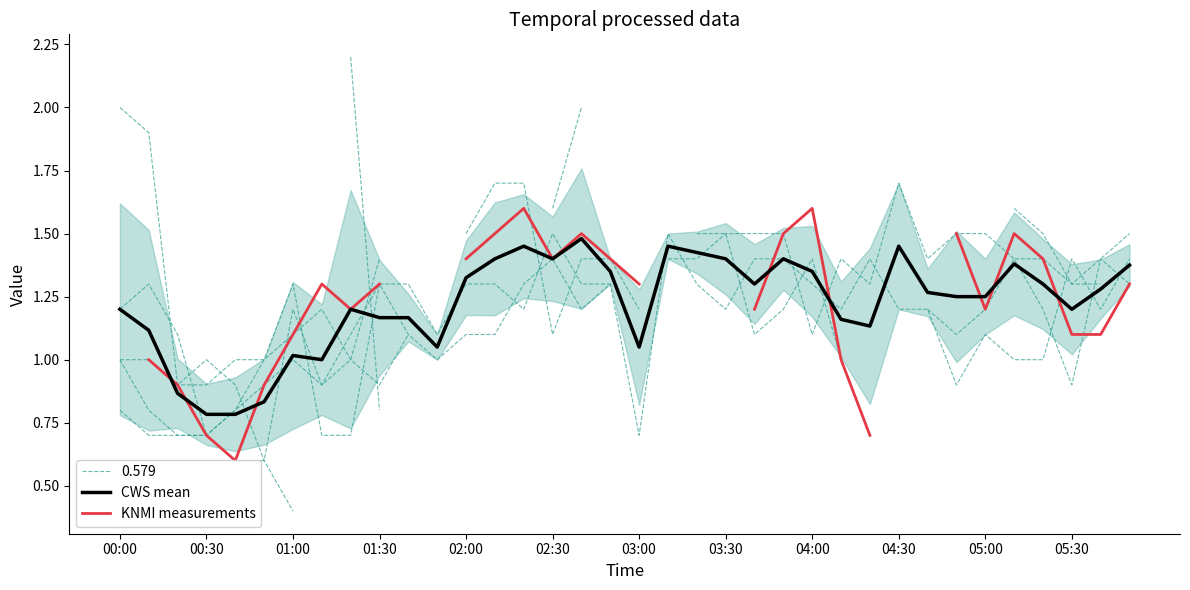

The CWS mean series shows 1.0 at 01:00. True or false?

True